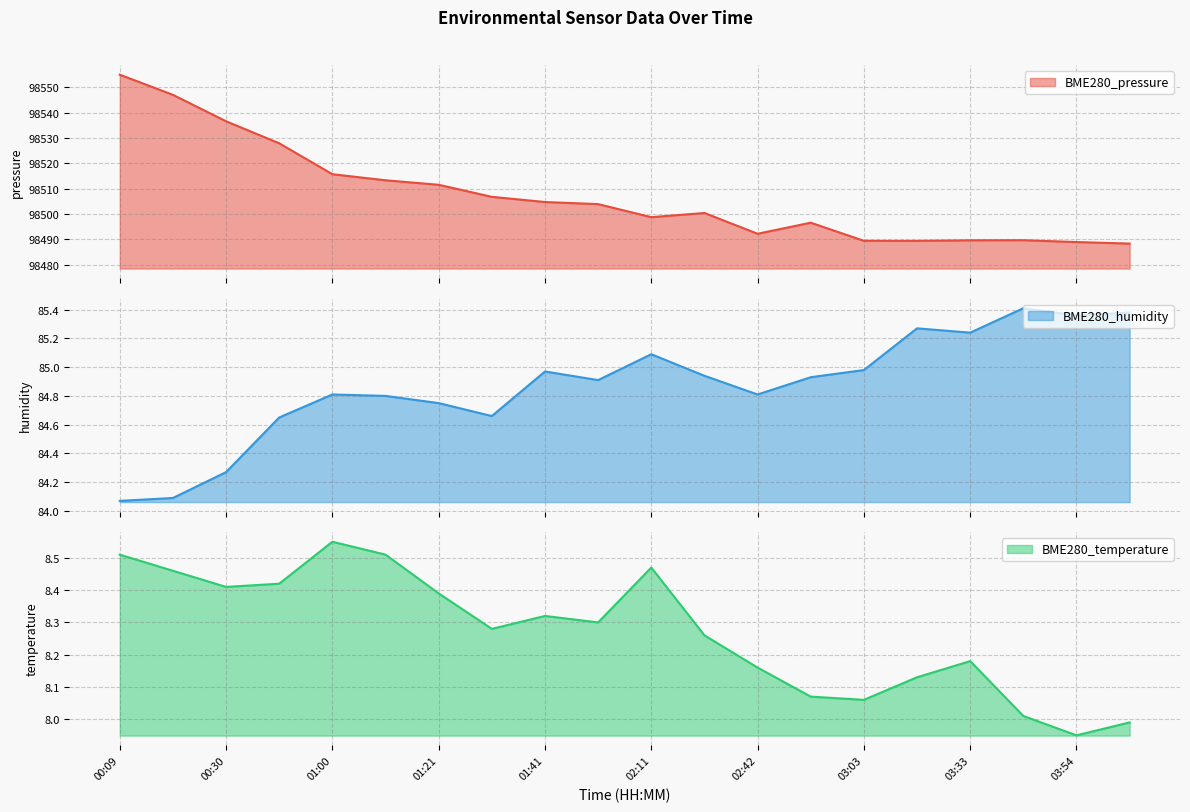

What are all the series names shown in the legend?

BME280_pressure, BME280_humidity, BME280_temperature